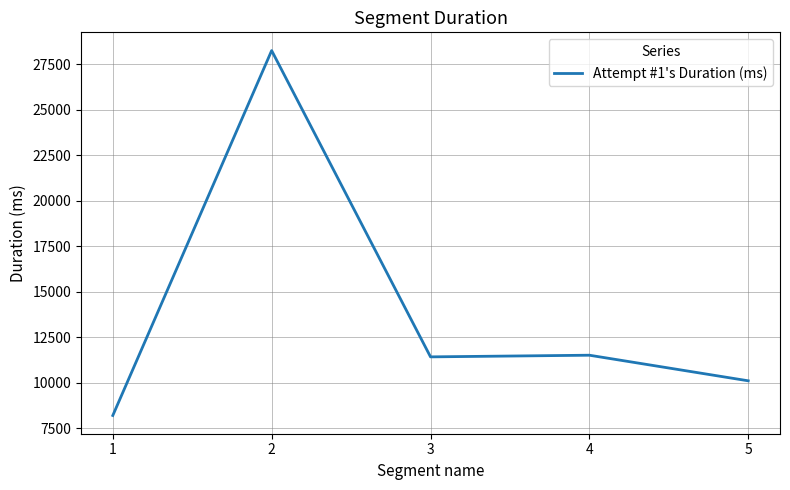

Count the number of categories in the chart.

5